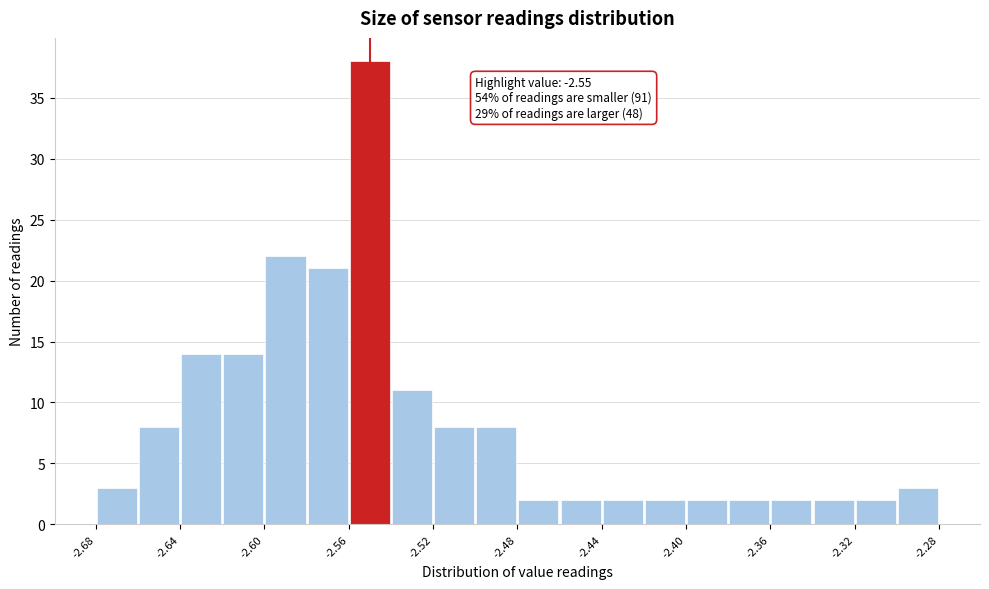

Over which range of the x-axis is the bar tallest?

-2.56 to -2.54